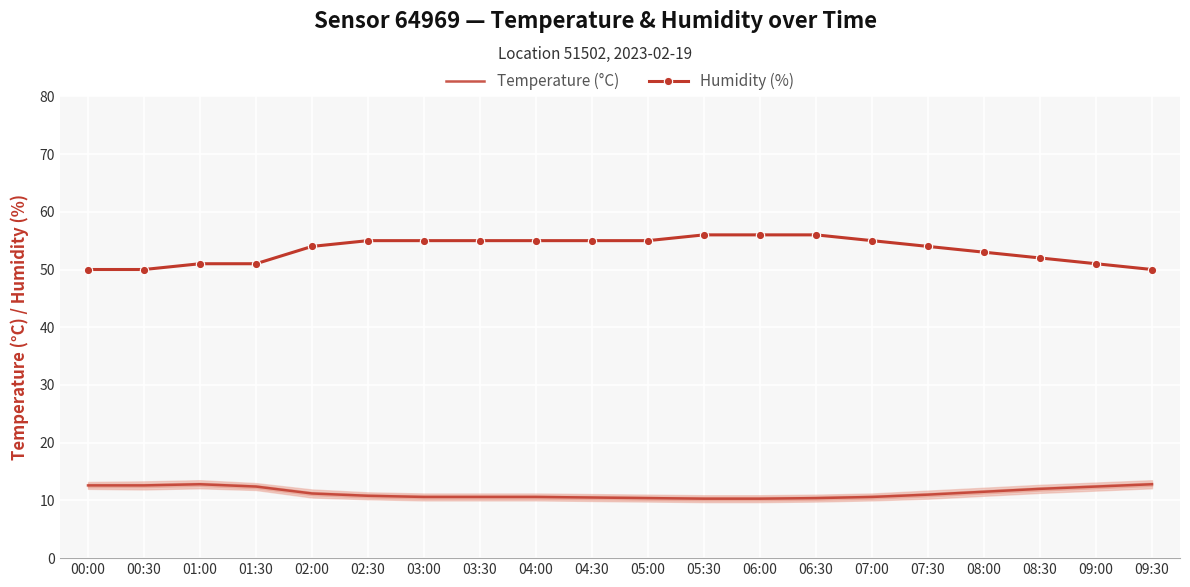

Which label corresponds to the largest value in the chart?

05:30